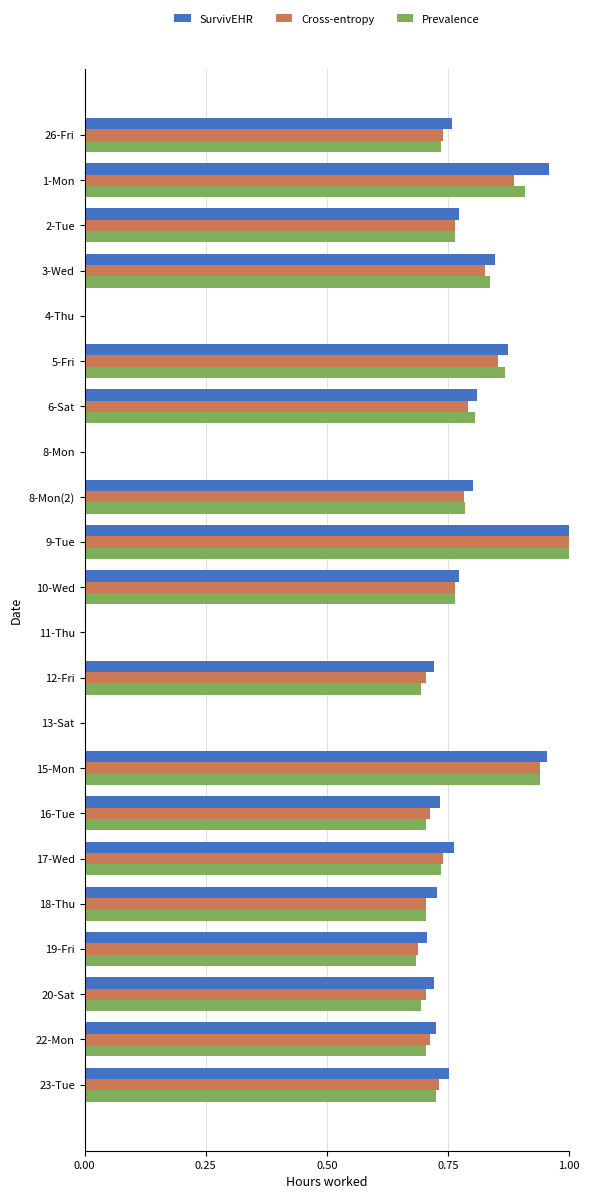

At which category is the sum across all series the highest?

9-Tue